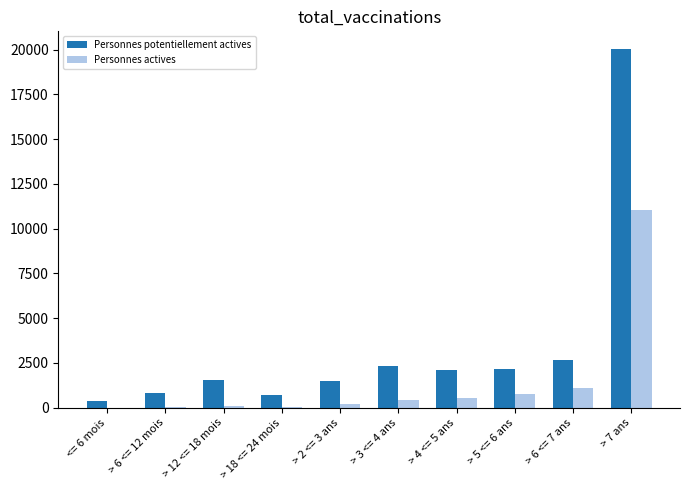

What is the sum of all Personnes potentiellement actives values?

34226